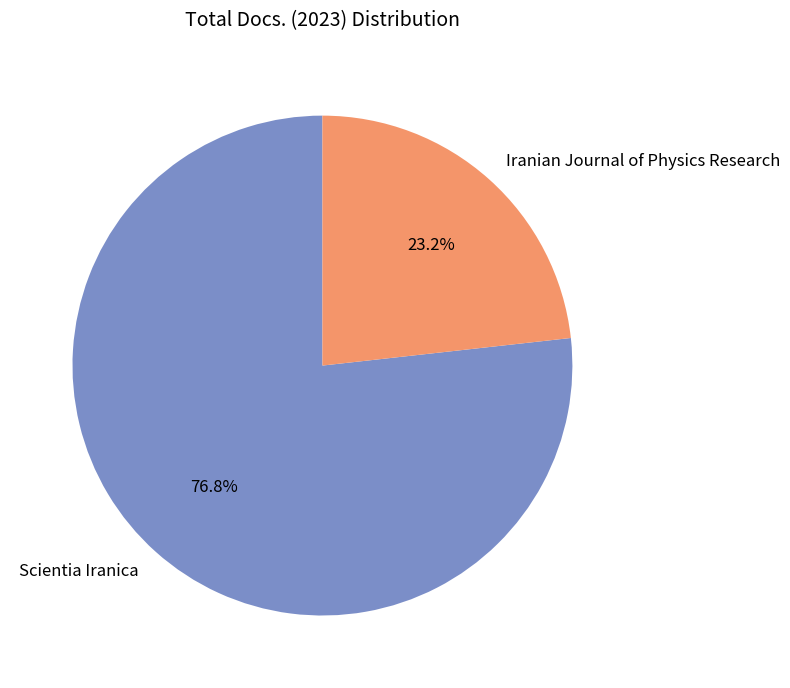

Does Scientia Iranica account for over 50% of the chart?

Yes